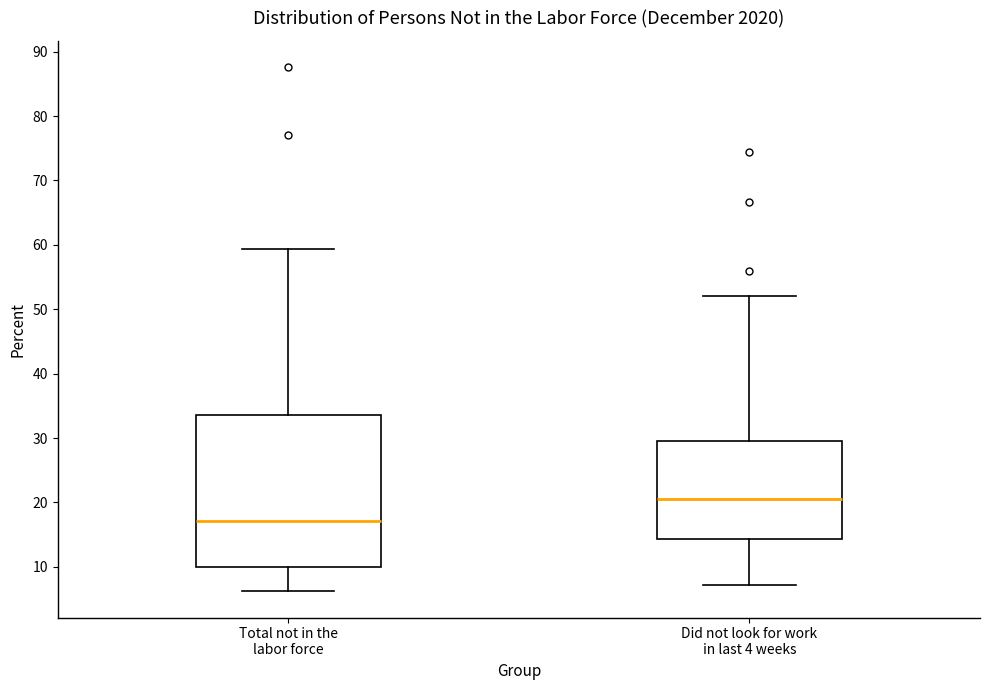

Which box has the lowest median line?

Total not in the labor force